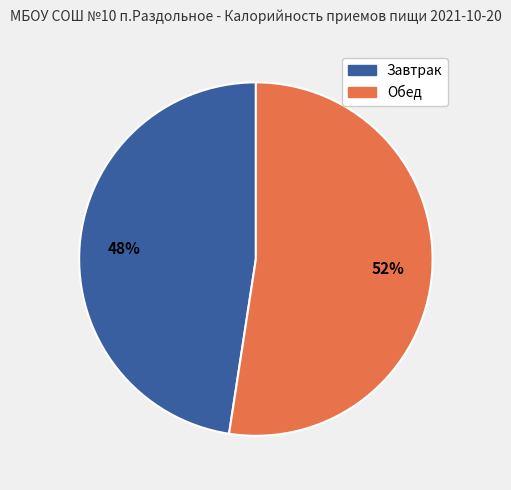

Is the sum of Завтрак and Обед greater than half?

Yes